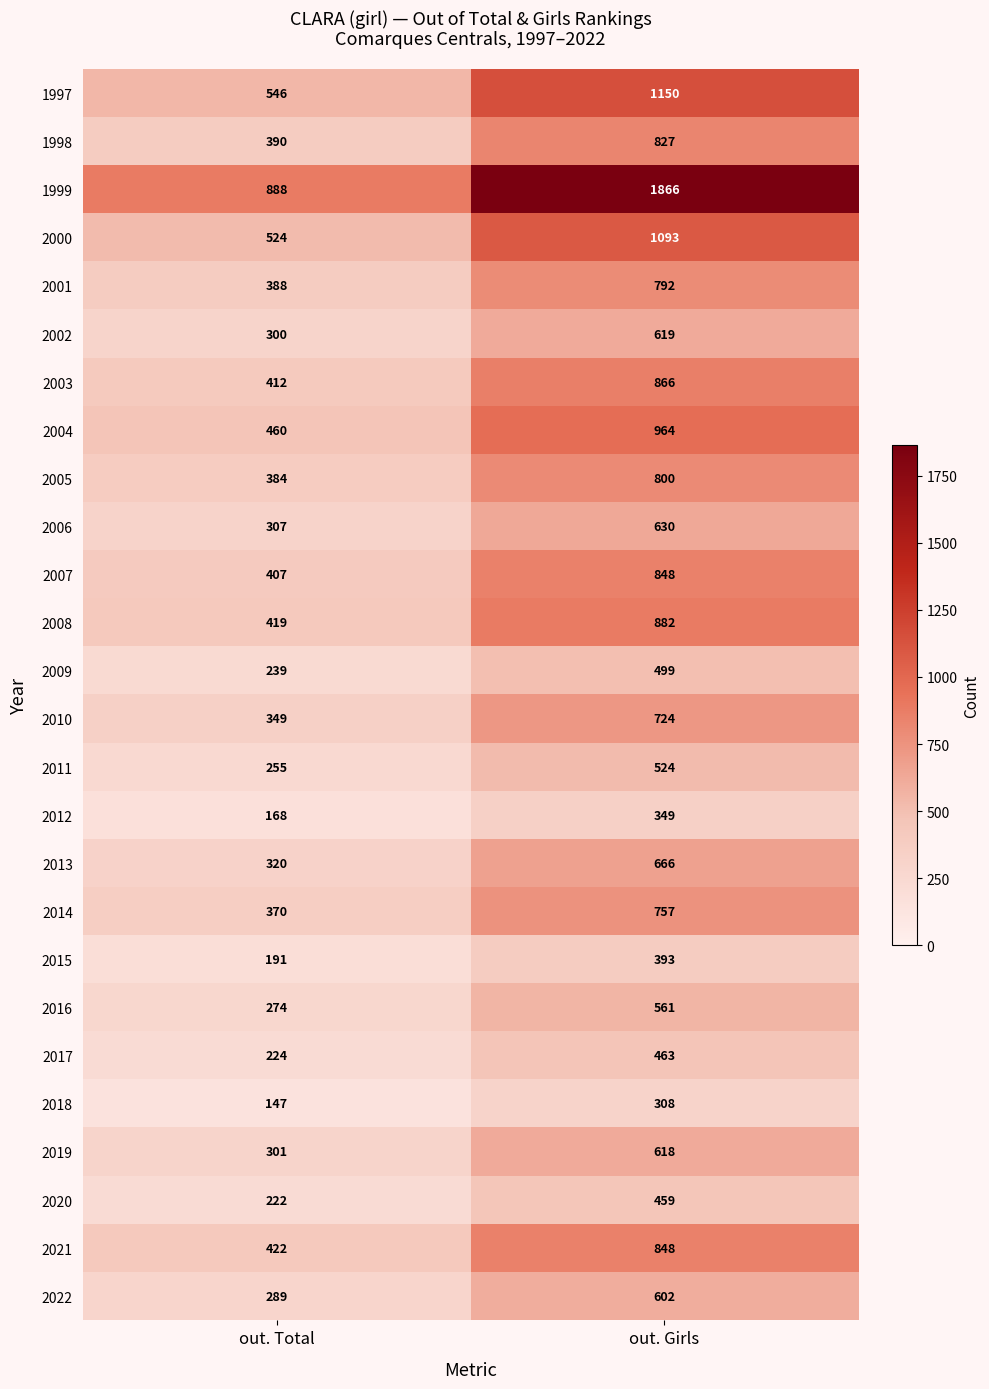

What is the sum of the 1998 values at out. Girls and out. Total?

1217